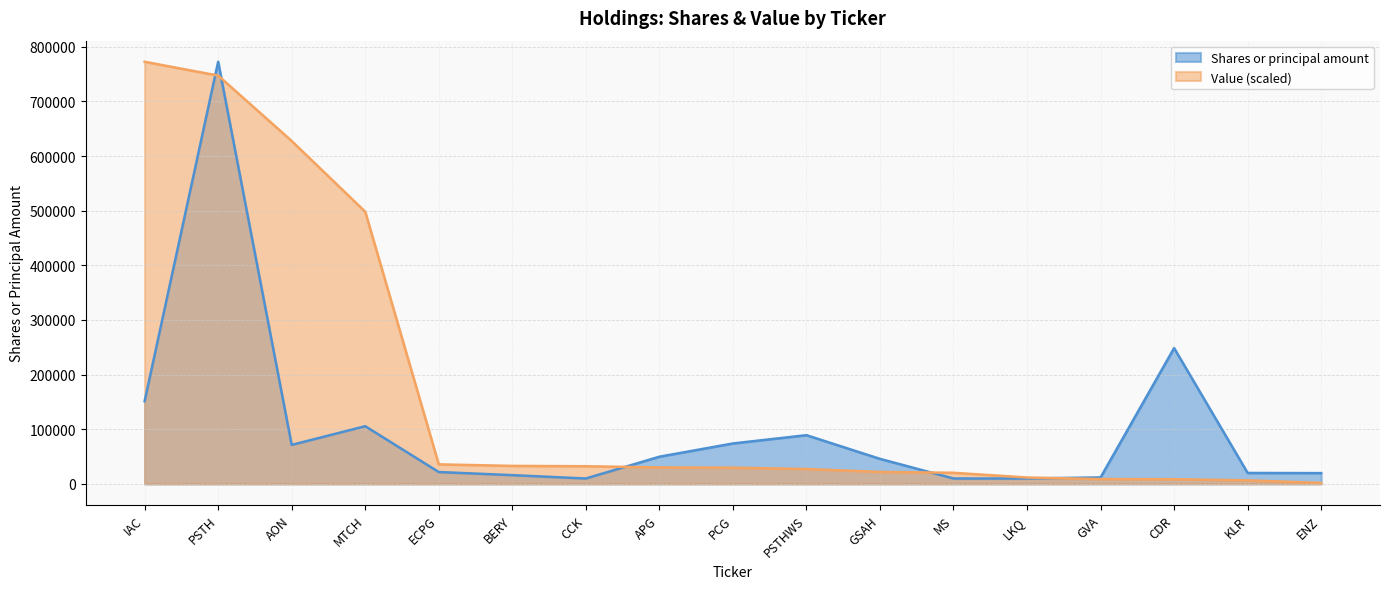

What is the sum of the Value values at LKQ and BERY?

44634.9